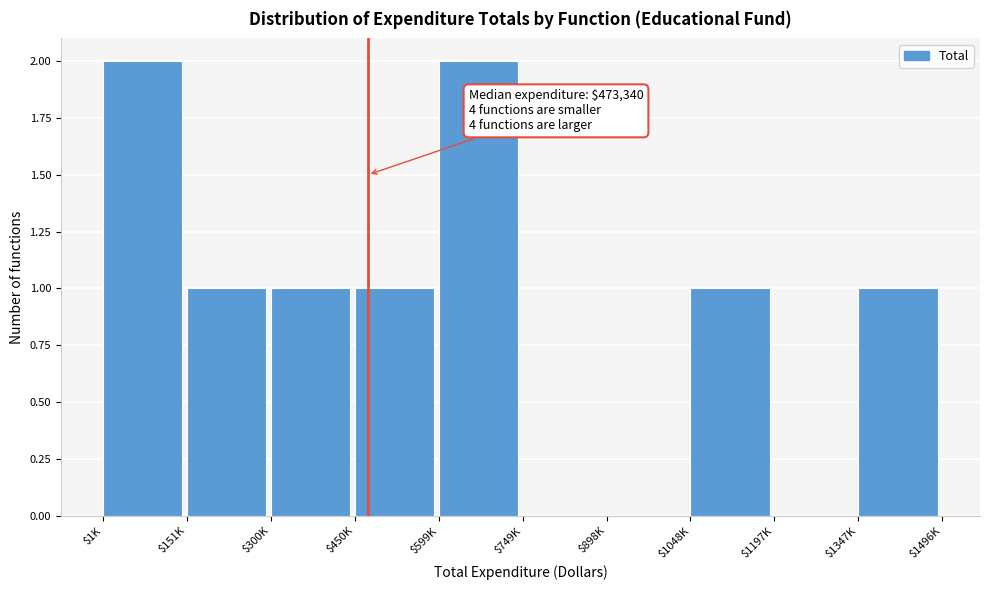

What is the sum of all values?

9